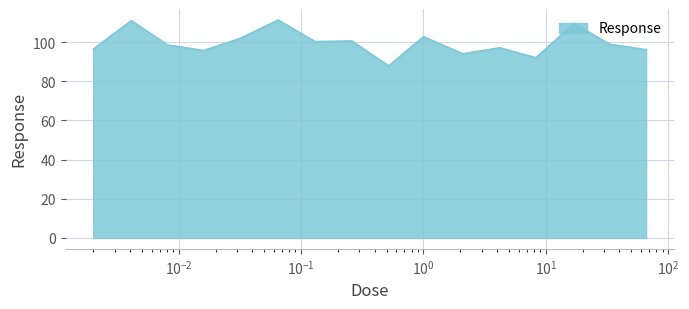

What is the smallest value displayed?

87.9